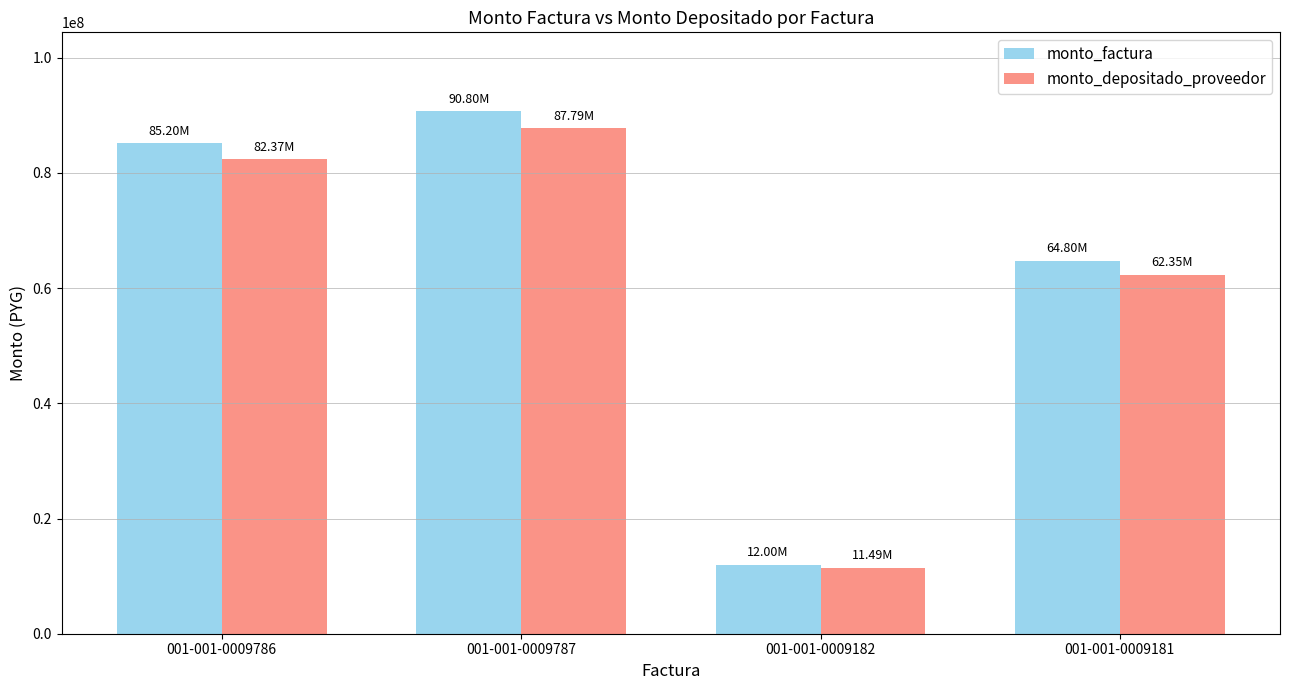

List the series in order of their peak value, highest first.

monto_factura, monto_depositado_proveedor